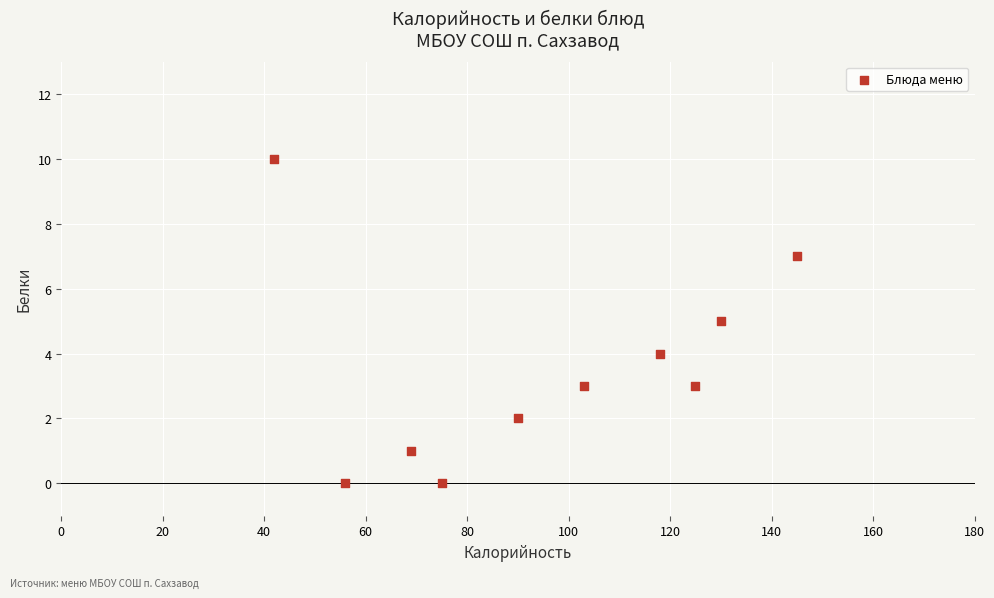

What is the average Y value?

4